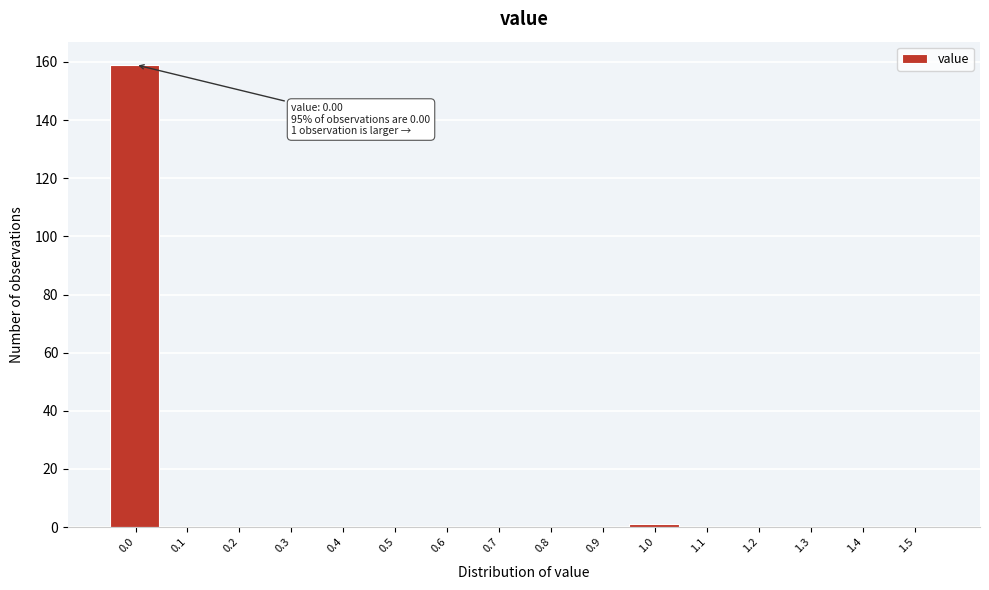

Reading right to left, transcribe all the data shown in this chart.

1.5=0	1.4=0	1.3=0	1.2=0	1.1=0	1.0=1	0.9=0	0.8=0	0.7=0	0.6=0	0.5=0	0.4=0	0.3=0	0.2=0	0.1=0	0.0=159